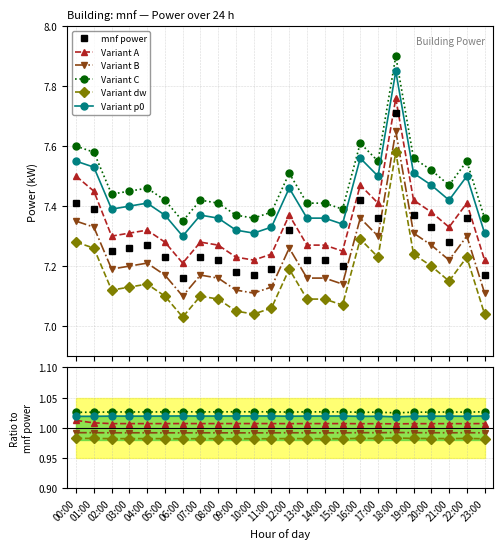

What position from the left is 07:00?

8